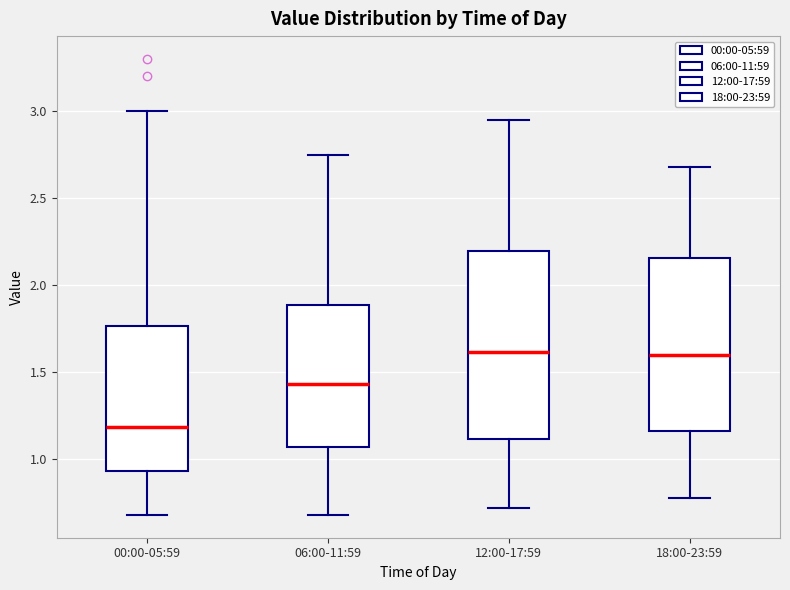

Reading left to right, read every box against the y-axis: the position of its median line, the range the box covers, and the ends of its whiskers. The values are not printed on the chart, so give them approximately, as read against the axis.

00:00-05:59: median 1.20, box 0.95 to 1.75, whiskers 0.70 to 3.00
06:00-11:59: median 1.45, box 1.05 to 1.90, whiskers 0.70 to 2.75
12:00-17:59: median 1.60, box 1.10 to 2.20, whiskers 0.70 to 2.95
18:00-23:59: median 1.60, box 1.15 to 2.15, whiskers 0.80 to 2.70